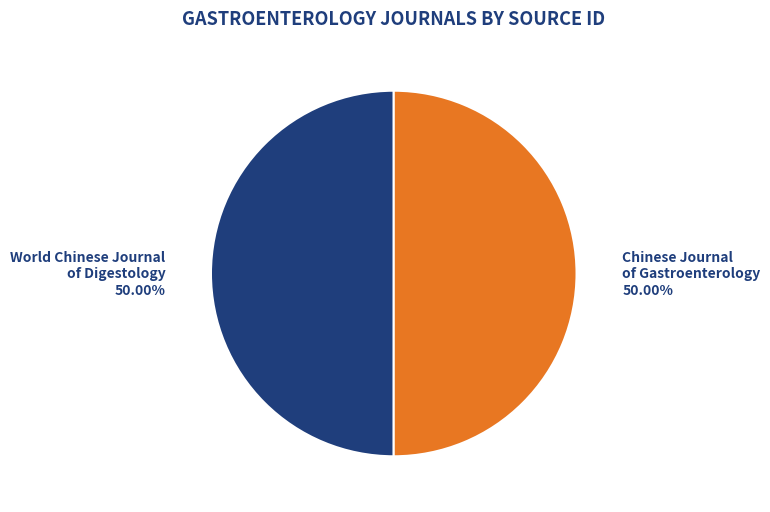

What portion of the pie excludes Chinese Journal of Gastroenterology?

50.0%